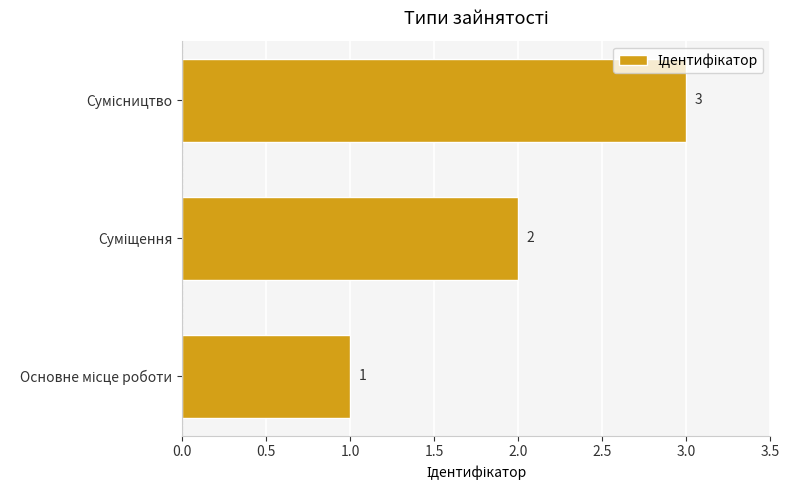

What is the greatest value displayed?

3